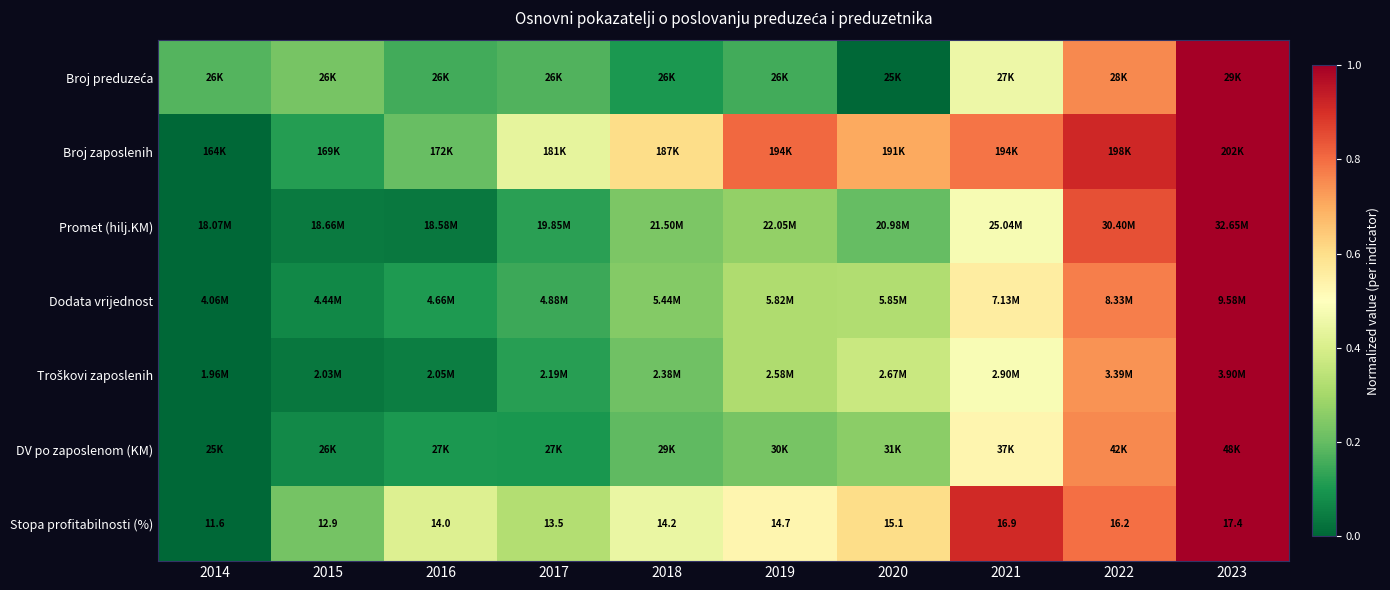

Between 2020 and 2017, which is larger?

2017